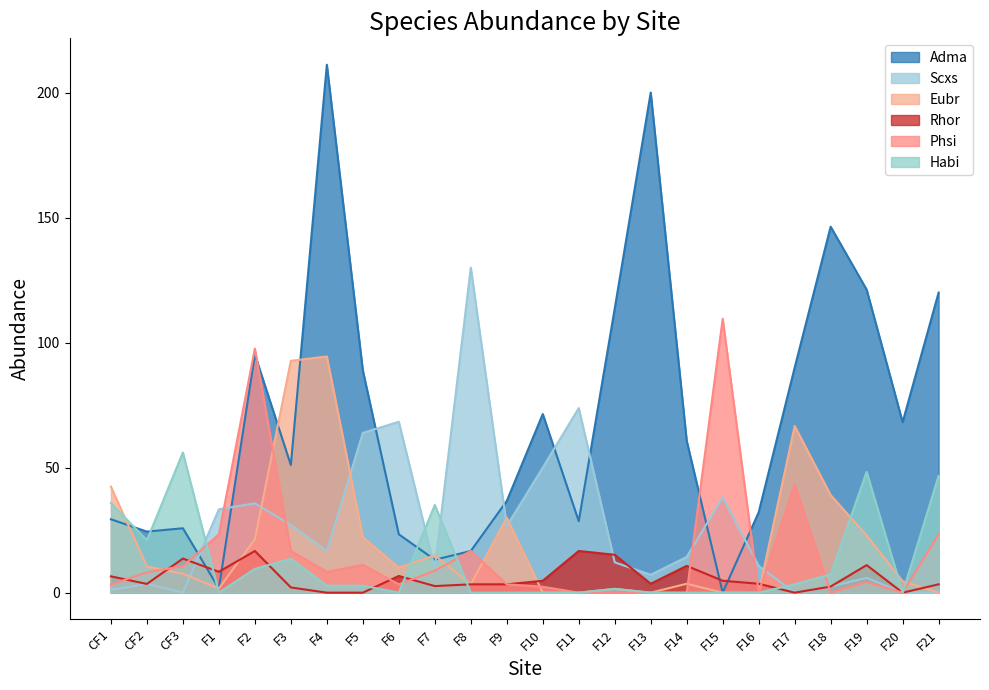

Where is the first local minimum for Eubr?

F1